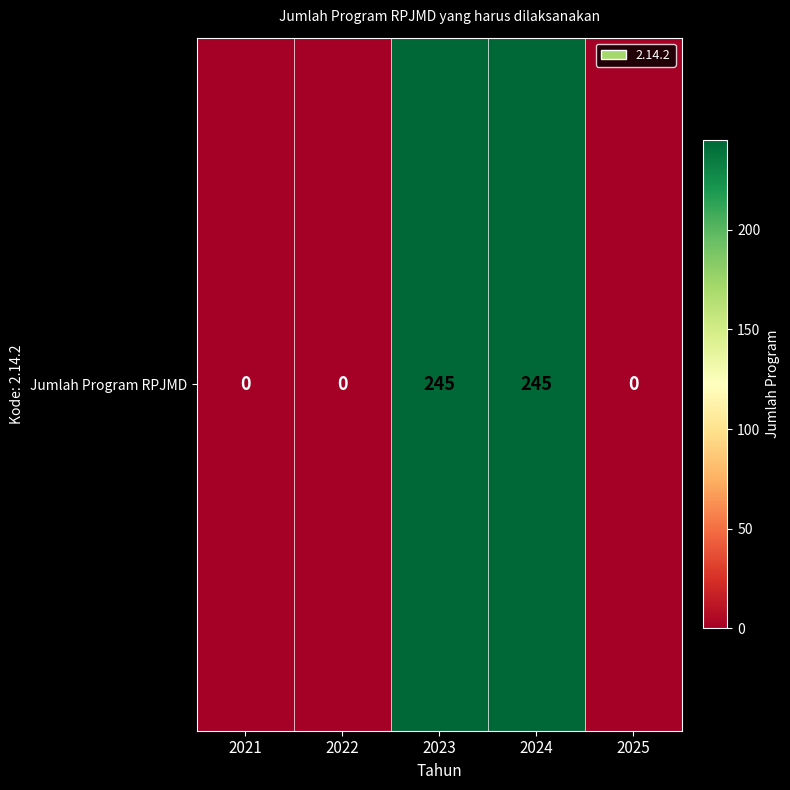

What is the difference between the maximum and minimum values?

245